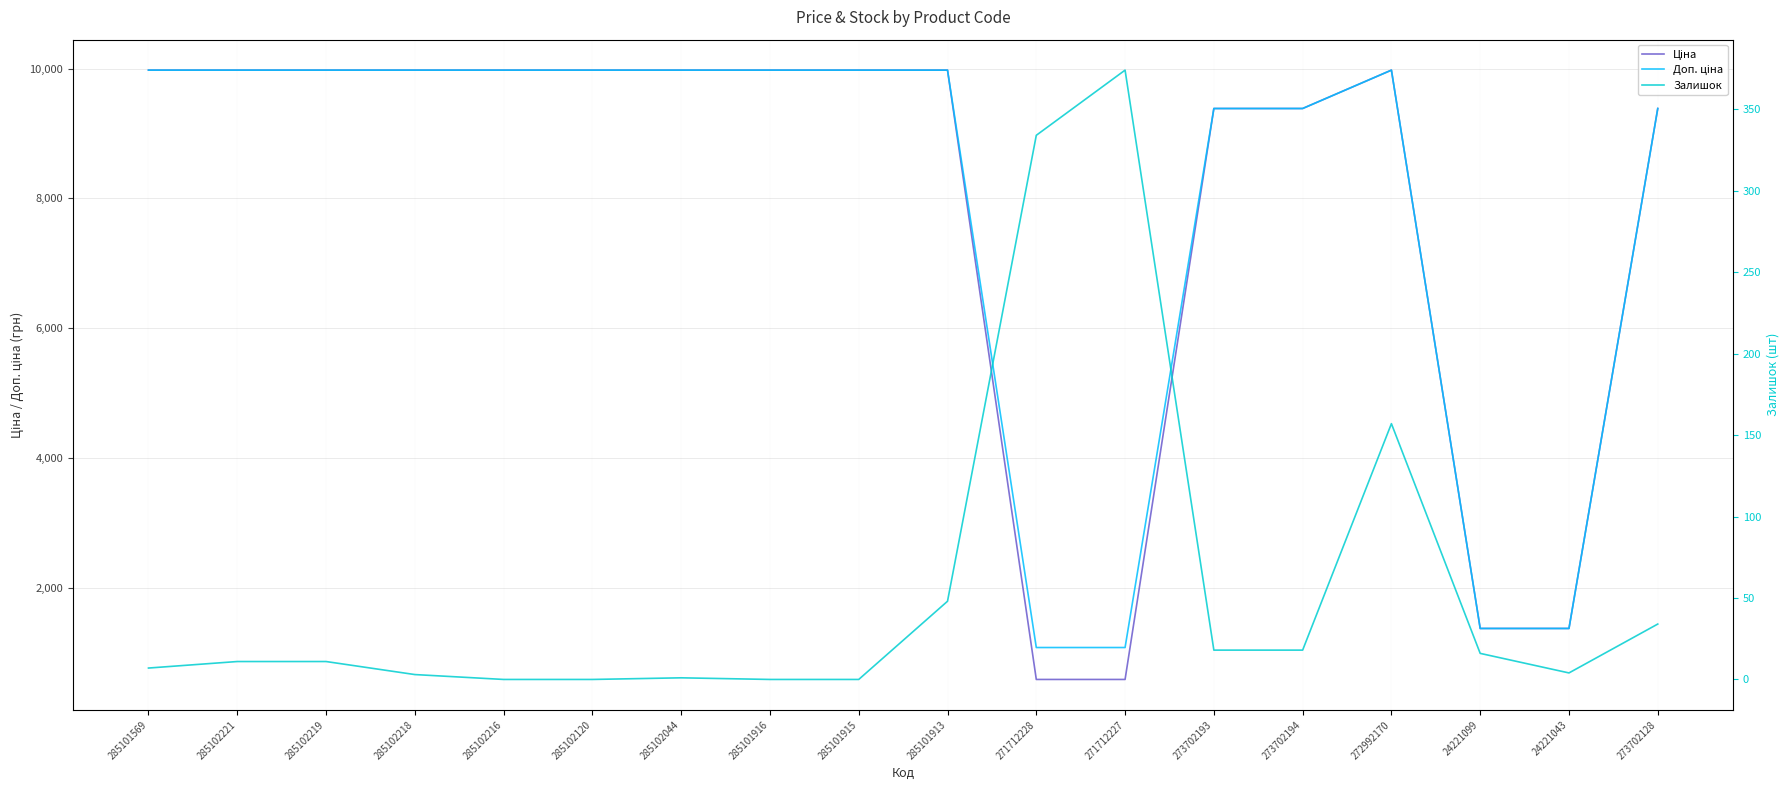

Which series has the widest spread of values?

Ціна